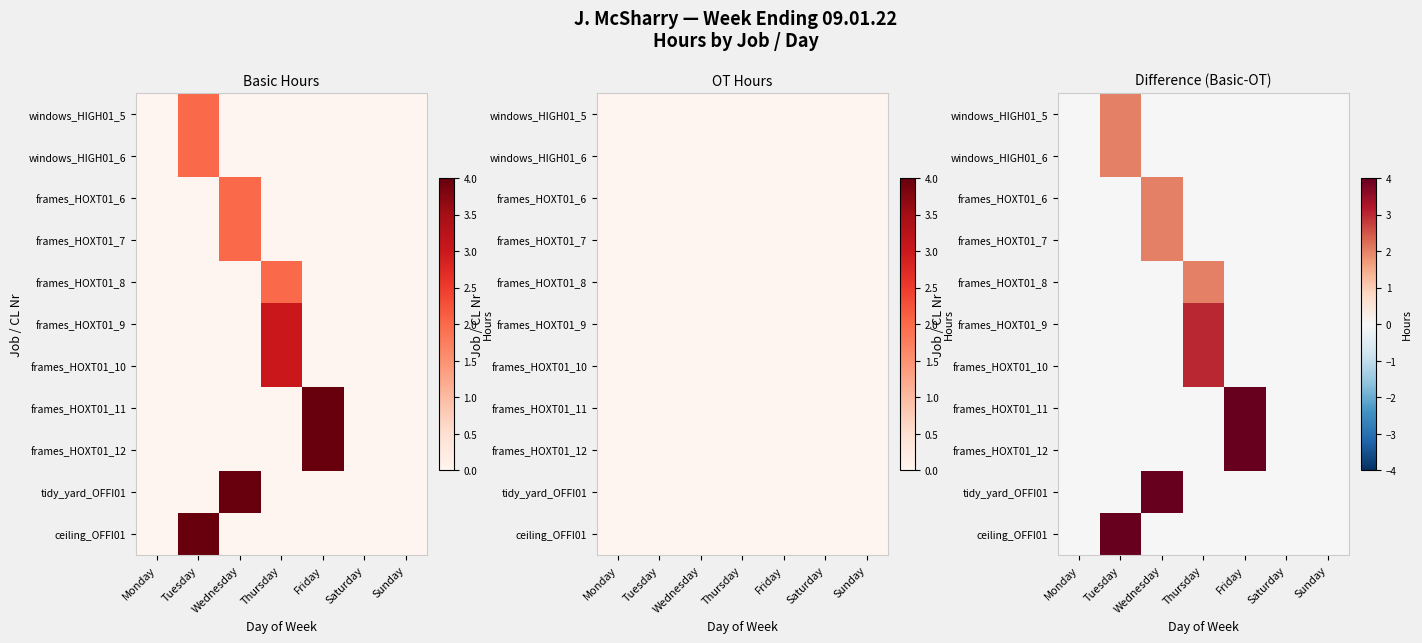

Where is frames_HOXT01_6 nearest to the value 1?

Monday